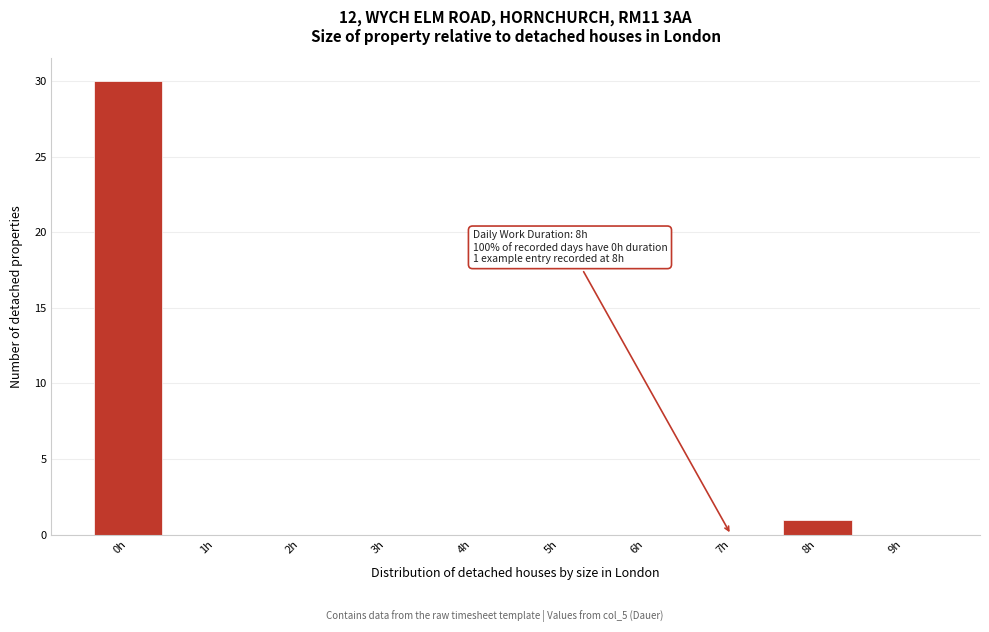

Reading left to right, extract all data points from this chart.

0h=30	1h=0	2h=0	3h=0	4h=0	5h=0	6h=0	7h=0	8h=1	9h=0